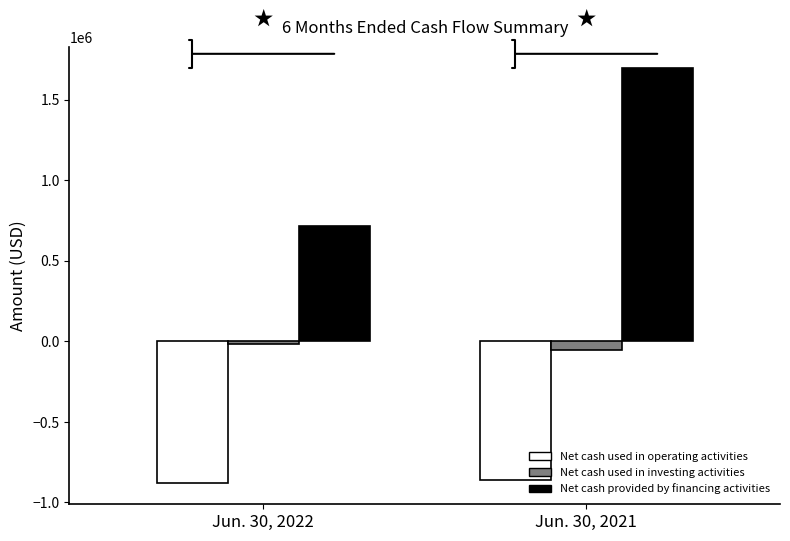

The Net cash used in operating activities series shows -859803 at Jun. 30, 2021. True or false?

True